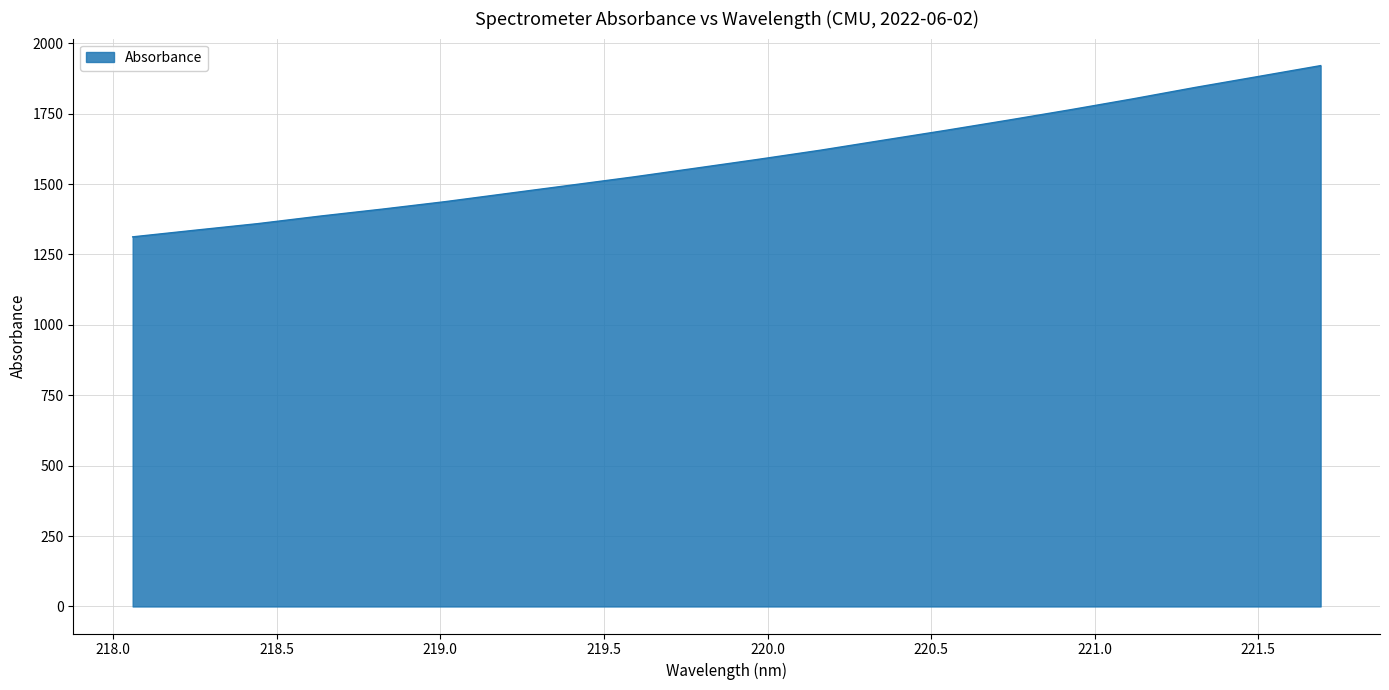

What is the difference between the maximum and minimum values?

608.1